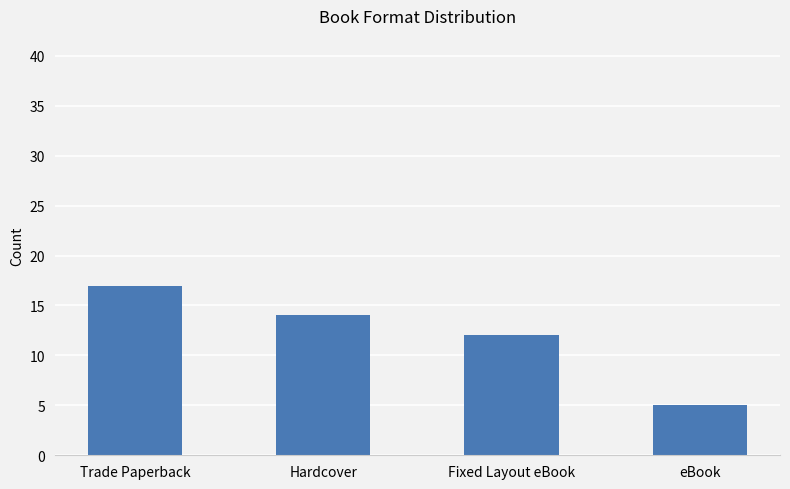

What is the ratio of the value at eBook to the value at Fixed Layout eBook?

0.4